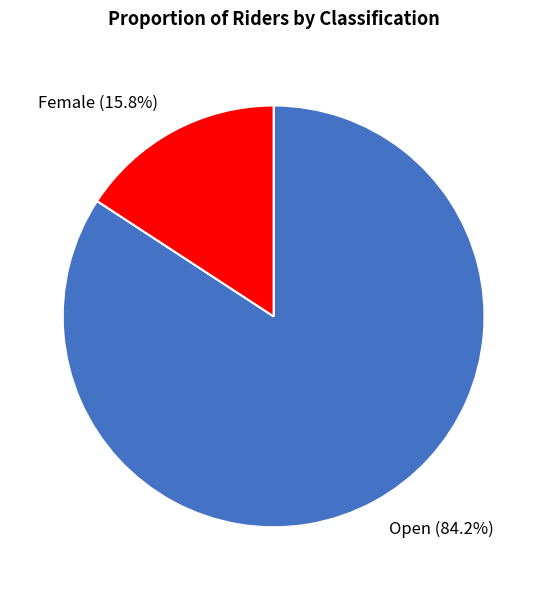

To the nearest percent, what is the difference between the Female and Open slice percentages?

68%